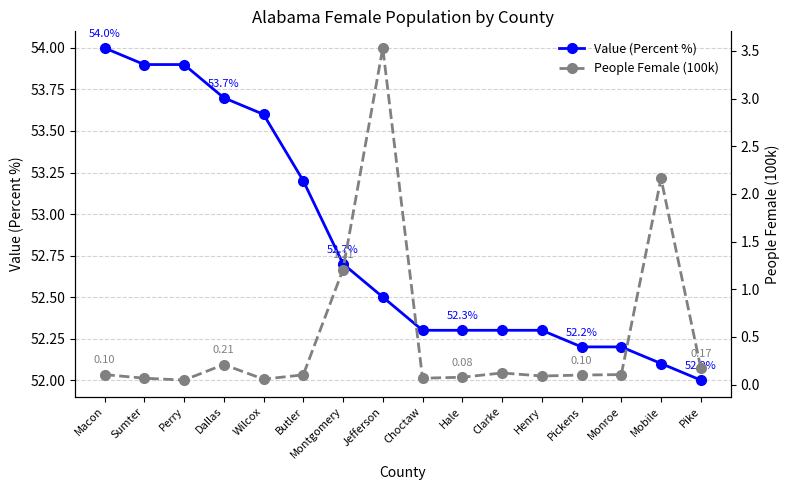

What position from the left is Henry?

12